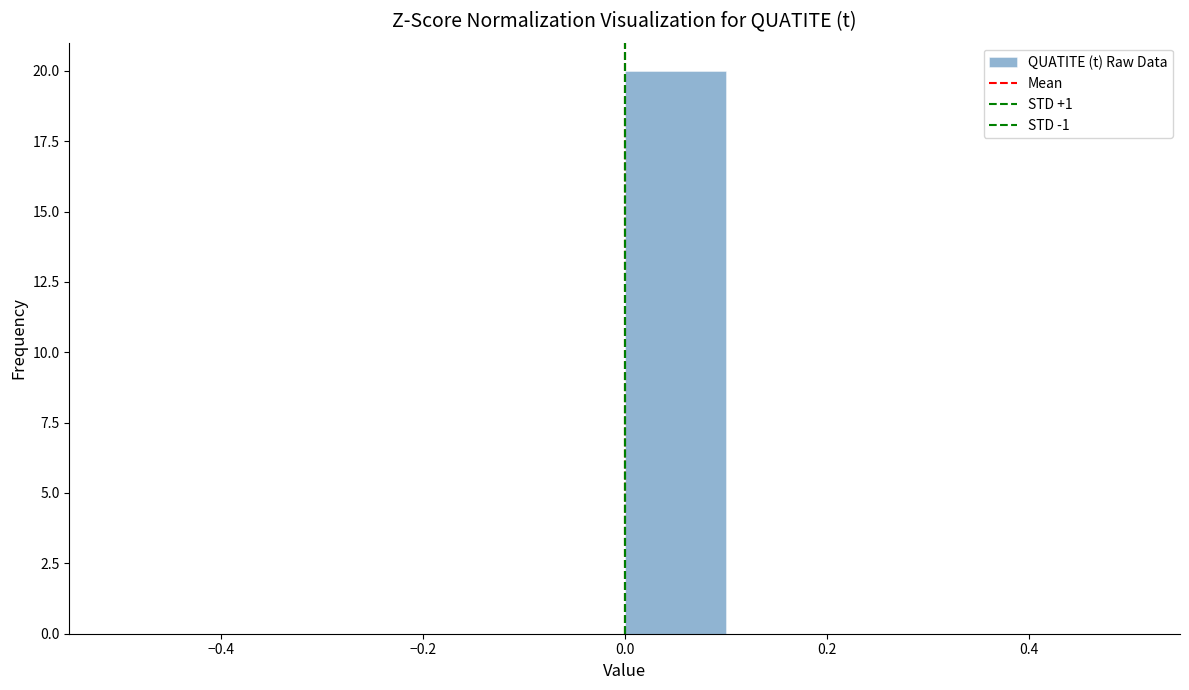

How tall is the bar that spans 0.0 to 0.1 on the x-axis? The values are not printed on the chart, so give them approximately, as read against the axis.

20